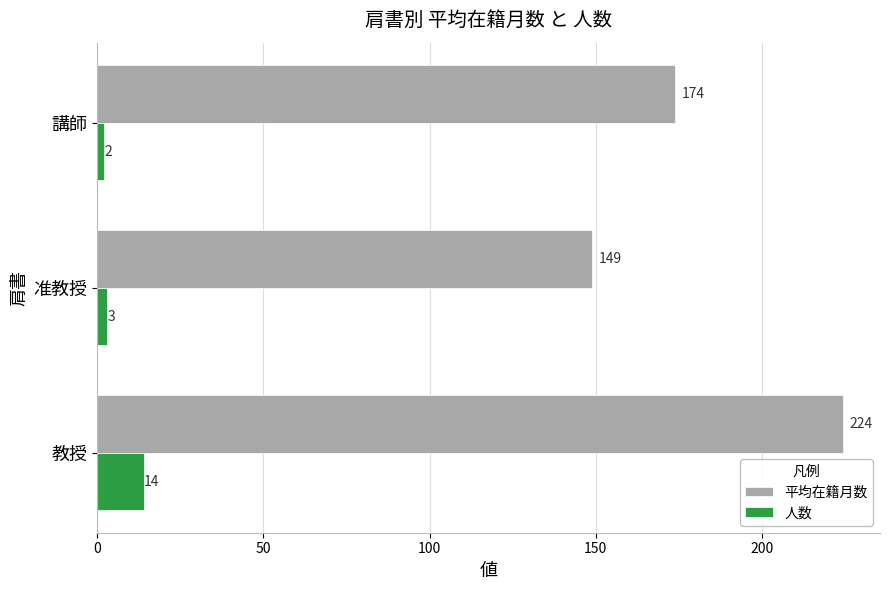

Between 准教授 and 講師, which series saw the biggest shift?

平均在籍月数